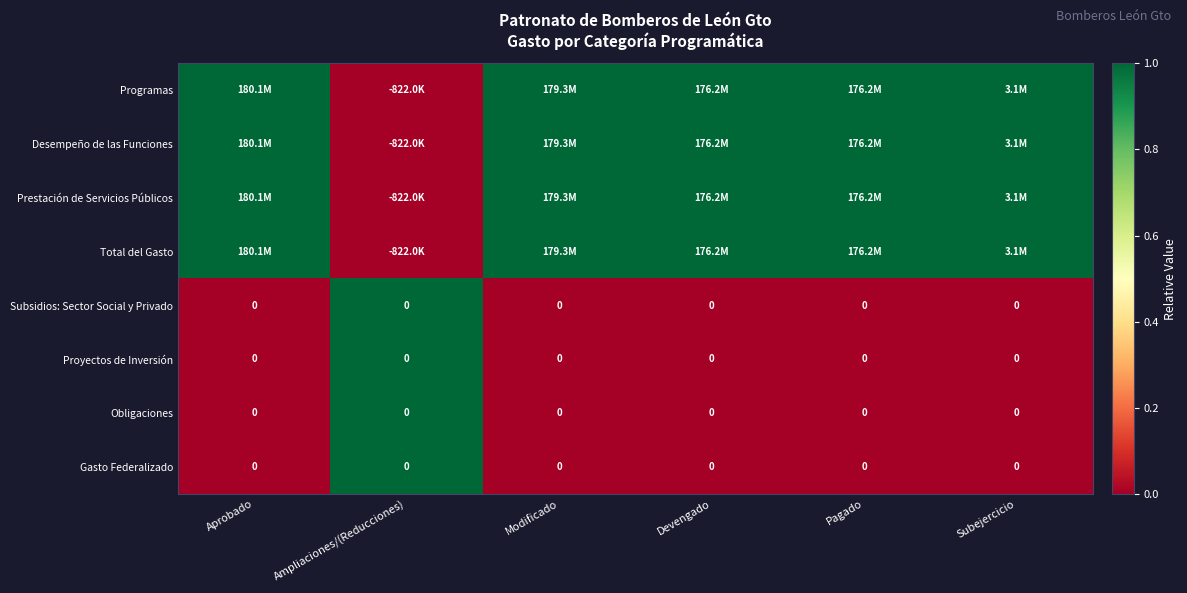

True or false: Obligaciones has a value of 0 at Devengado.

True